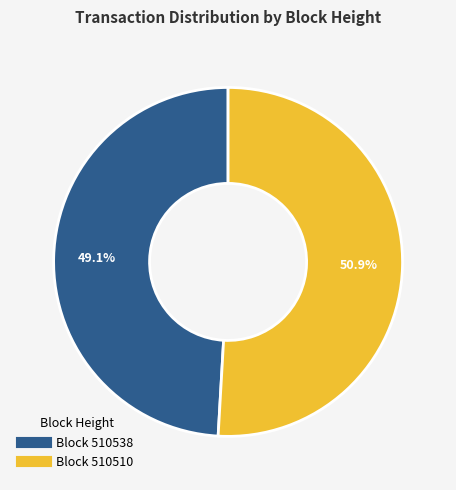

How many segments does this pie chart have?

2